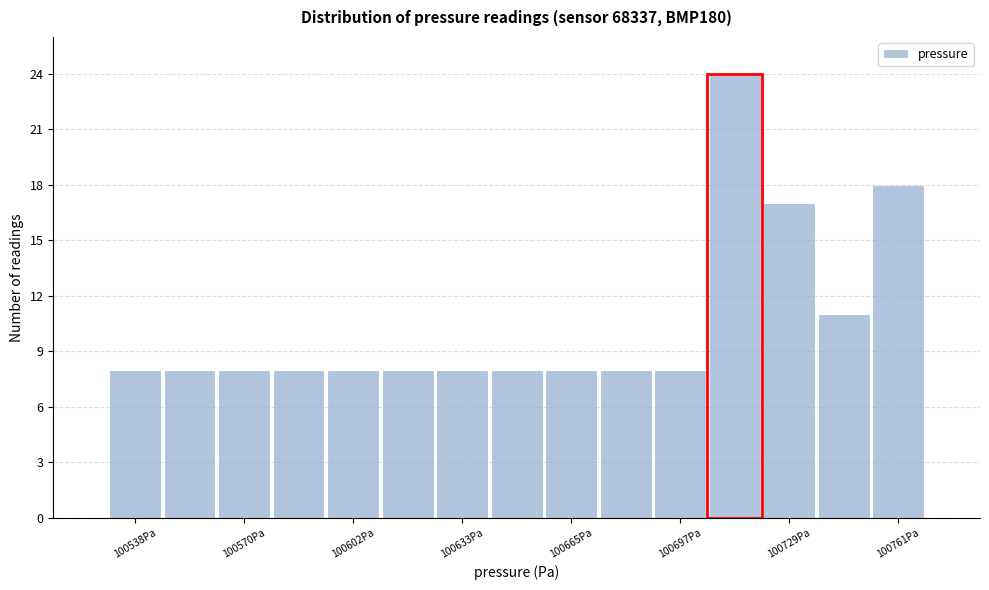

Read against the x-axis, roughly where is the centre of the tallest bar?

100715